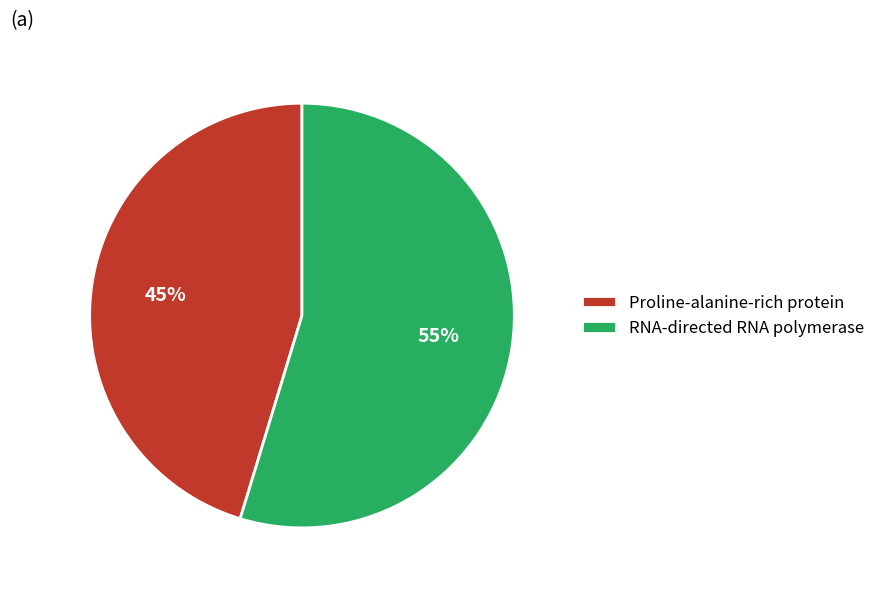

What is the smallest slice in the pie chart?

Proline-alanine-rich protein